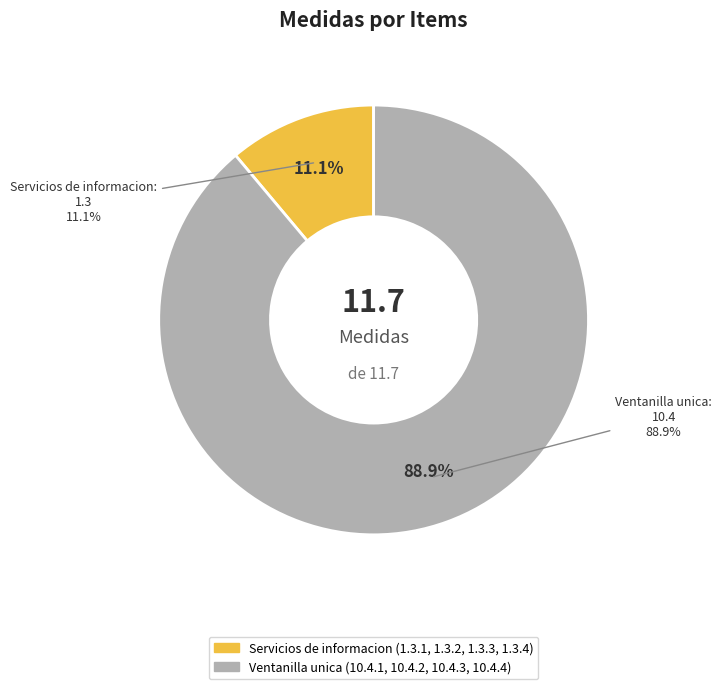

To the nearest percent, what percentage of the pie is 10.4.1, 10.4.2, 10.4.3, 10.4.4?

89%